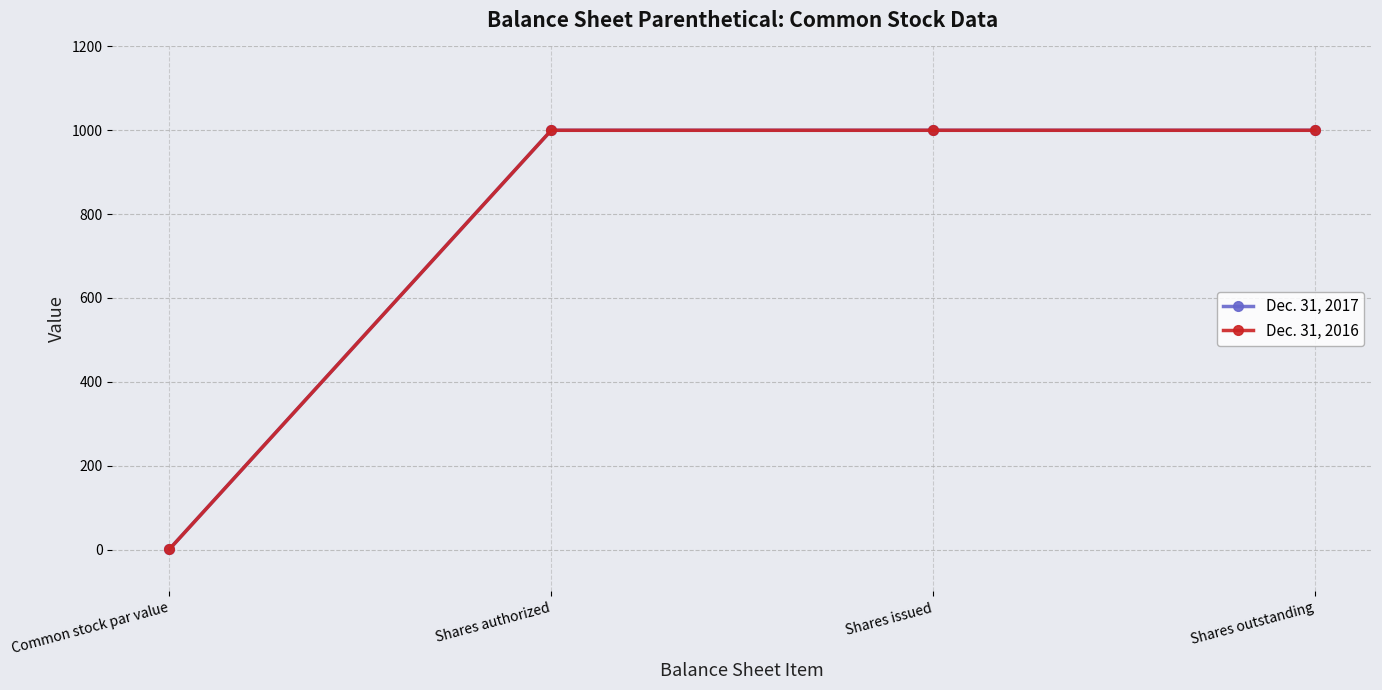

What is the label of the 3rd point from the left?

Shares issued